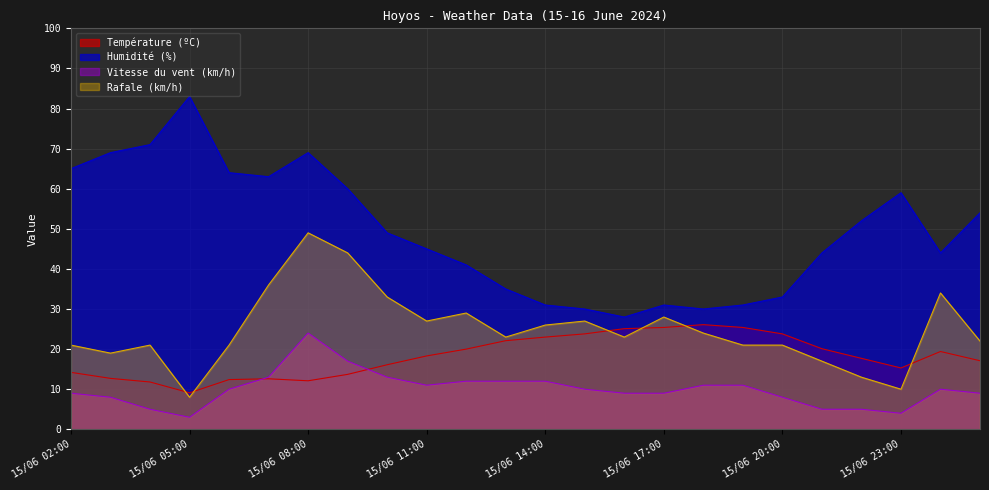

How many values in the Vitesse du vent (km/h) series are below 10?

11